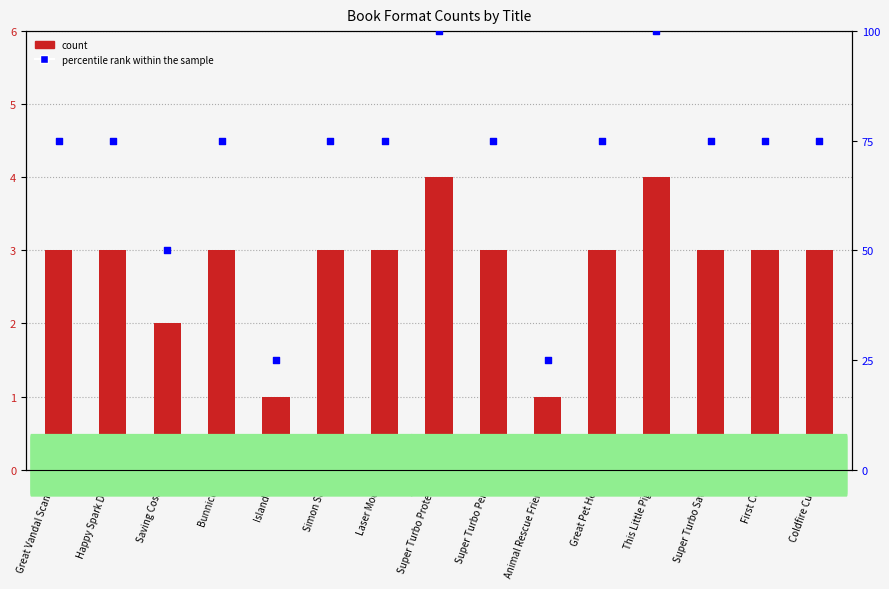

At which category is the sum across all series the highest?

Super Turbo Protects